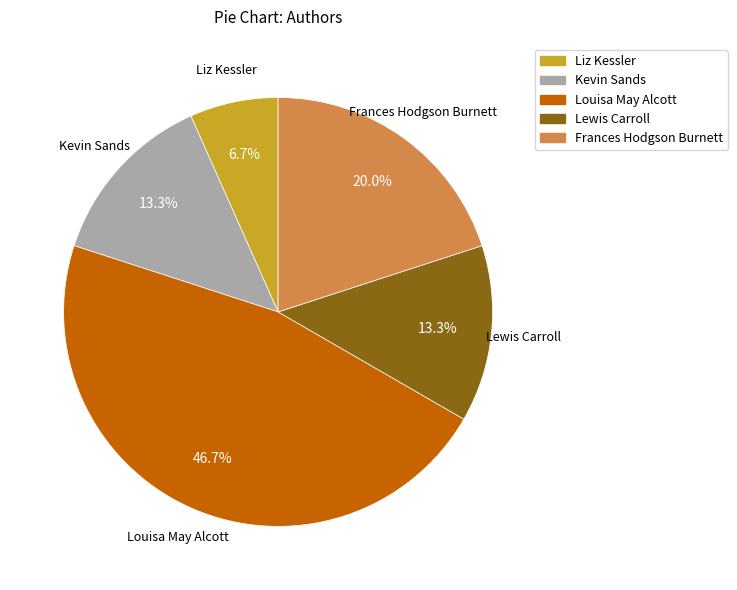

Does Lewis Carroll represent more than half of the total?

No